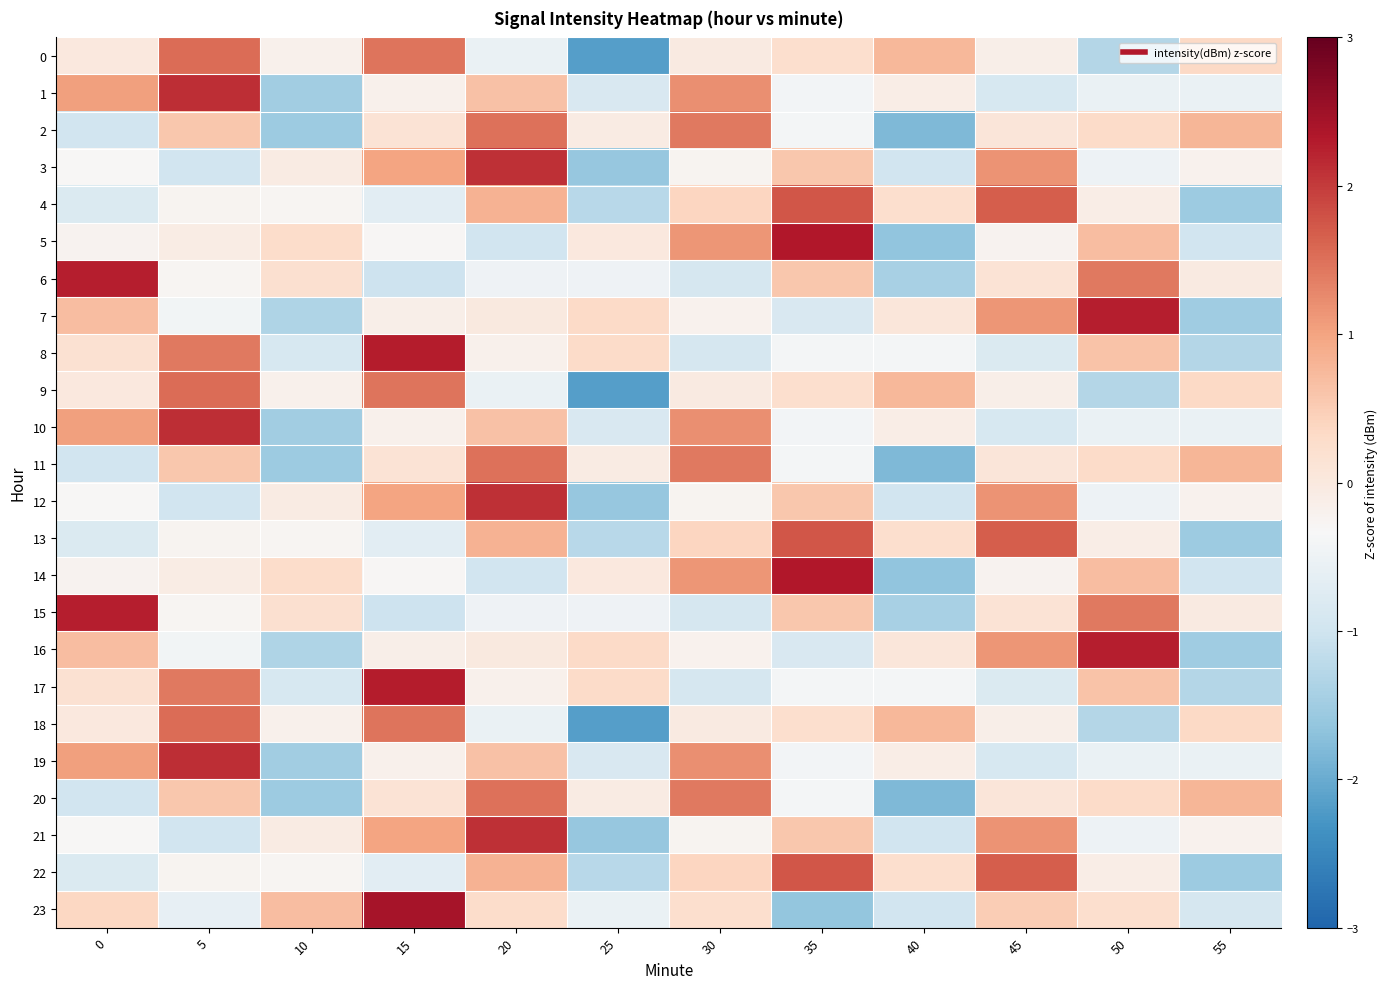

At how many categories does at least one series exceed 0?

12